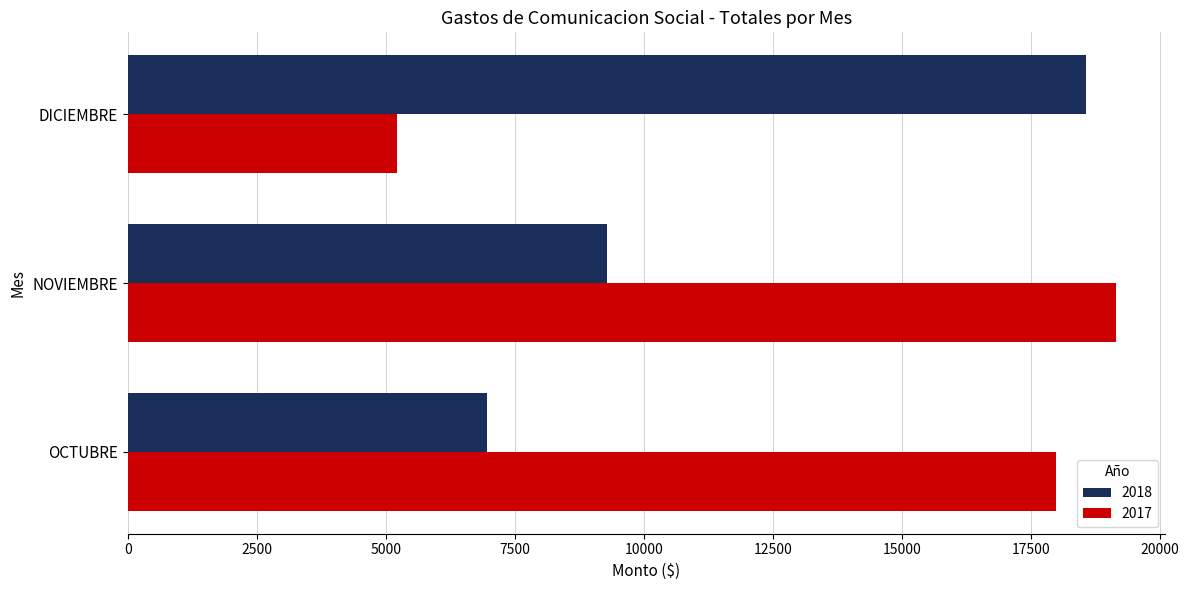

Is it true that 2017 equals 26047 at NOVIEMBRE?

False